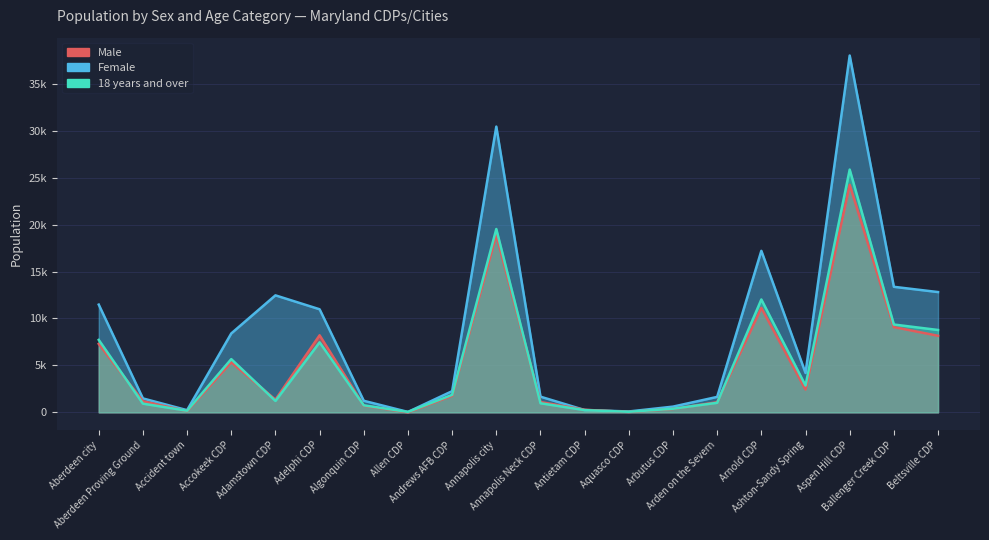

What is the label of the 12th point from the right?

Andrews AFB CDP